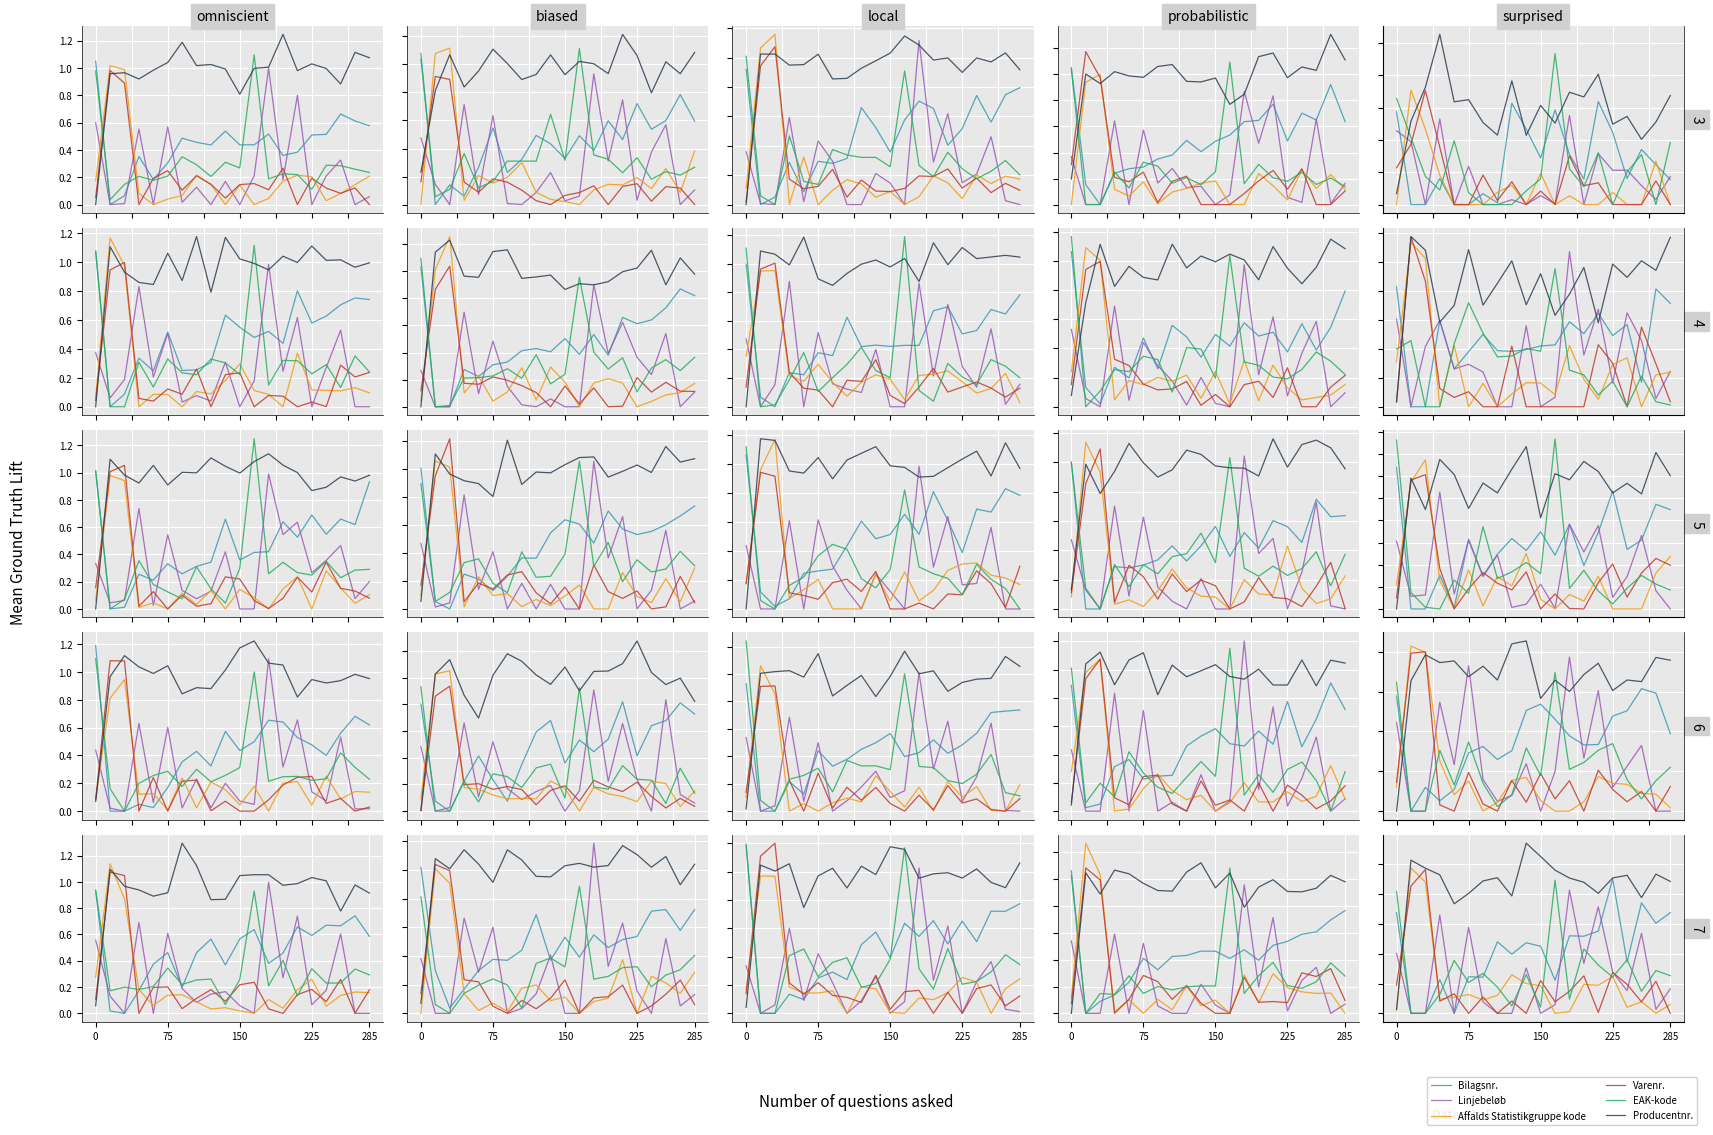

The value of Varenr. at 17 is 1.3. True or false?

False